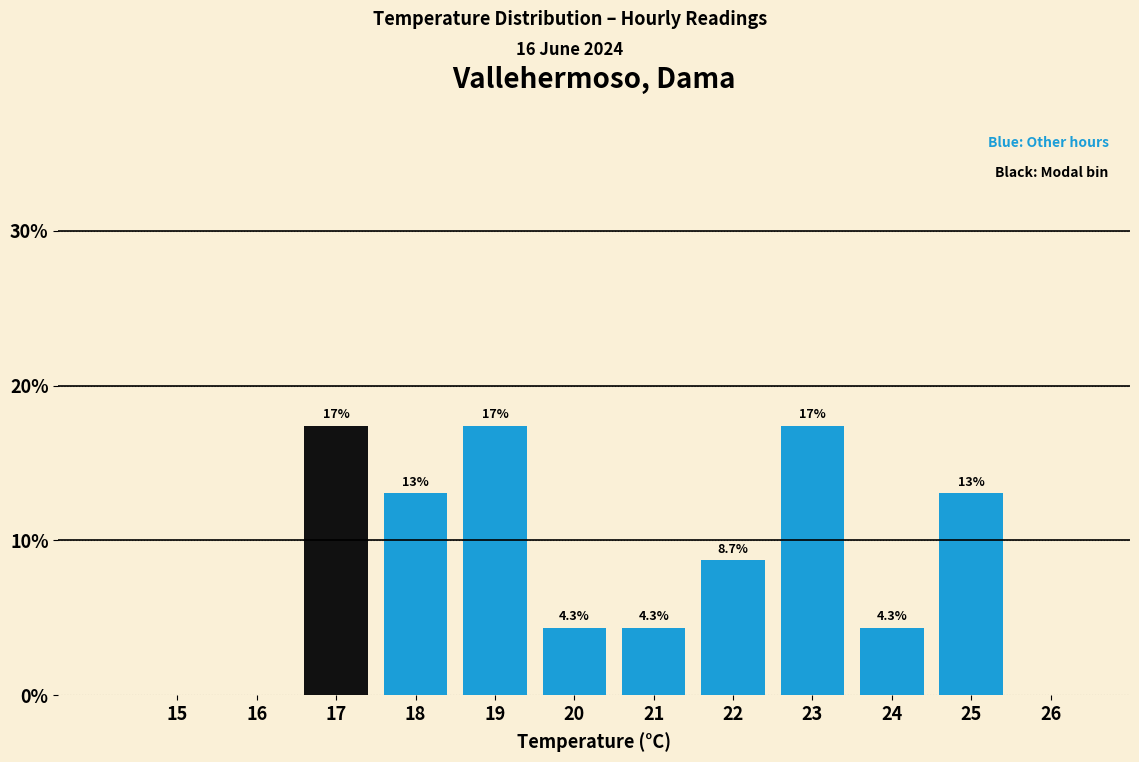

Reading left to right, list all the values displayed in this chart.

15=0.0	16=0.0	17=17.4	18=13.0	19=17.4	20=4.3	21=4.3	22=8.7	23=17.4	24=4.3	25=13.0	26=0.0